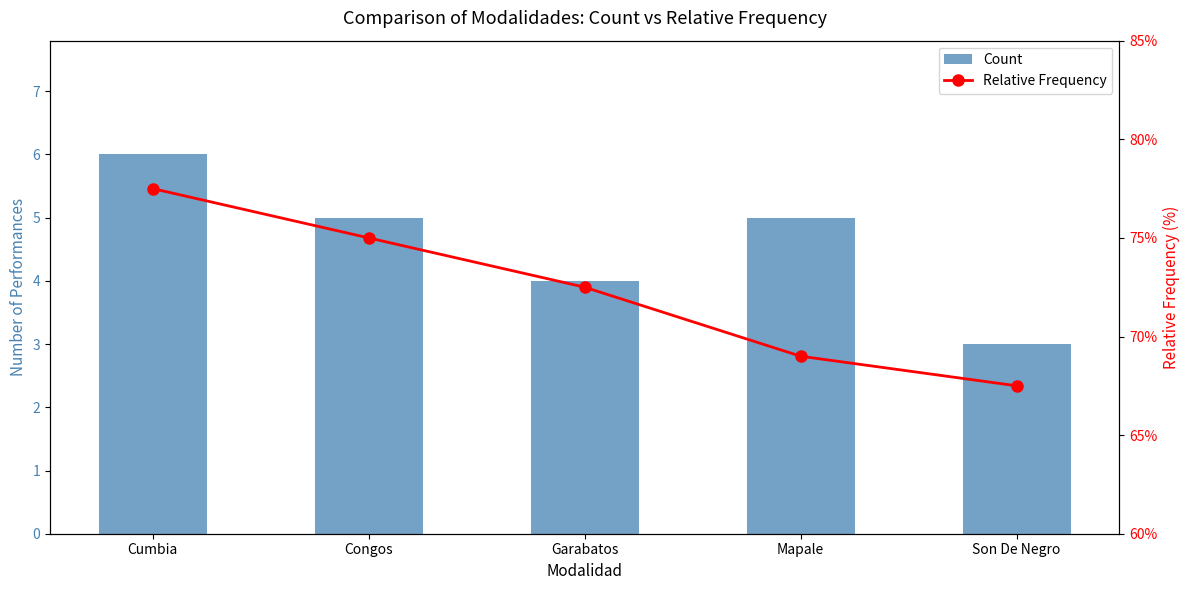

Is the value of Count at Cumbia greater than the value of Relative Frequency at Garabatos?

No